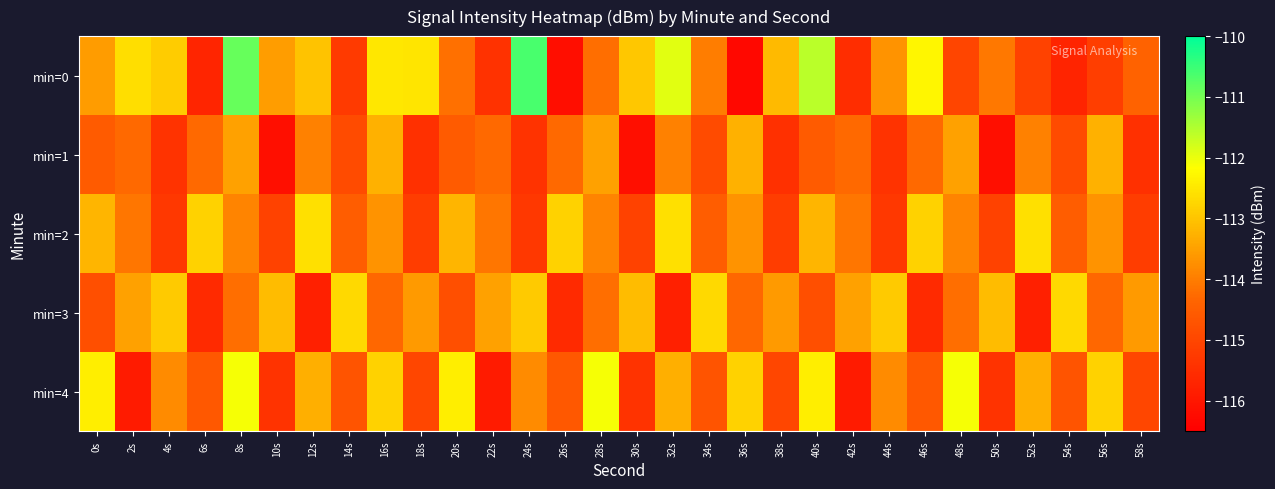

What is the total value across all series at 42s?

-573.3